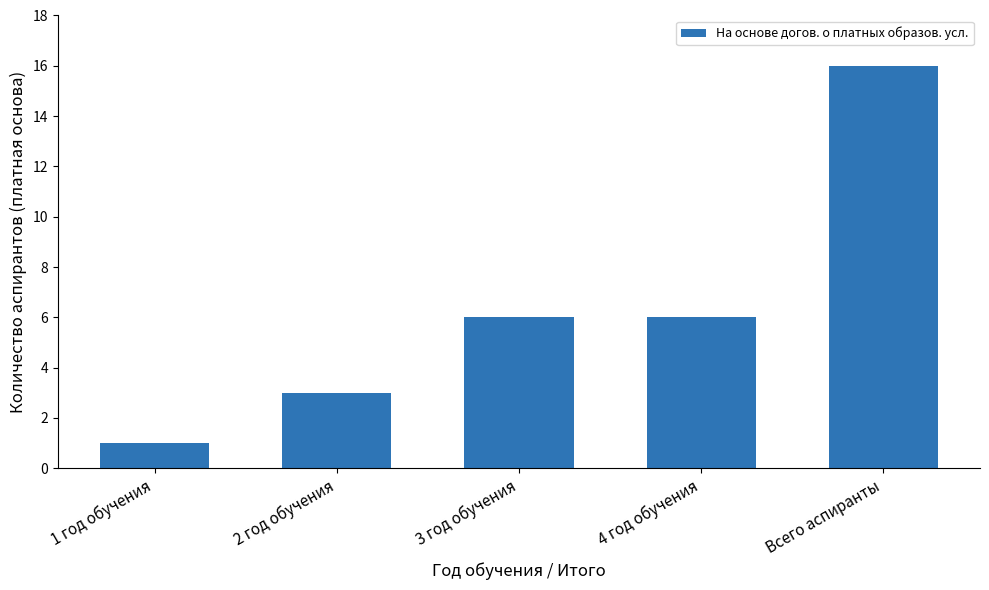

Reading left to right, list all the values displayed in this chart.

1 год обучения=1	2 год обучения=3	3 год обучения=6	4 год обучения=6	Всего аспиранты=16